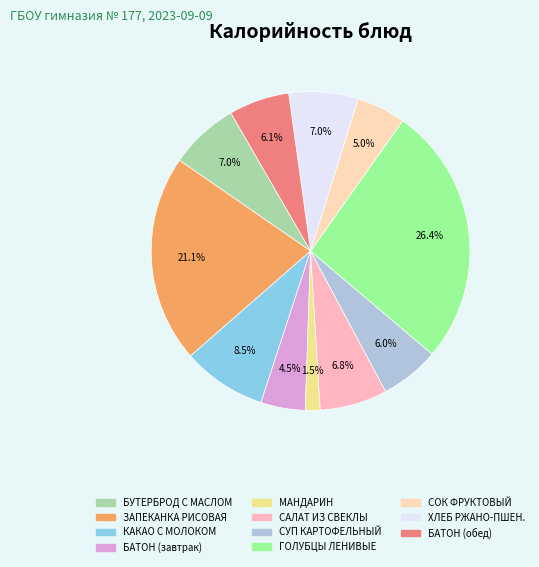

Is there a majority slice in this chart?

No